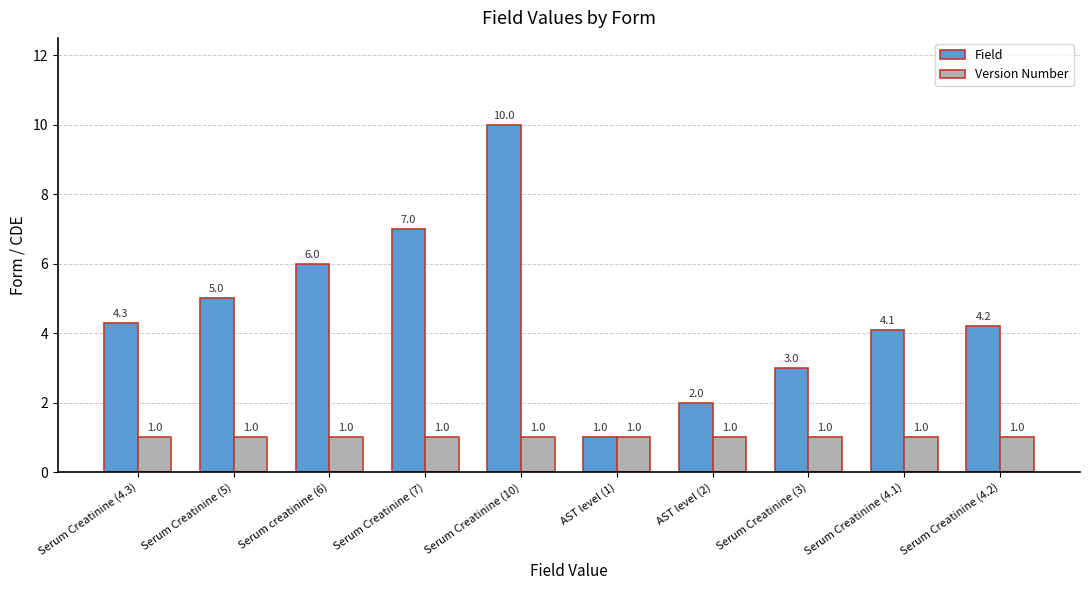

Rank the series by their maximum value, from lowest to highest.

Version Number, Field